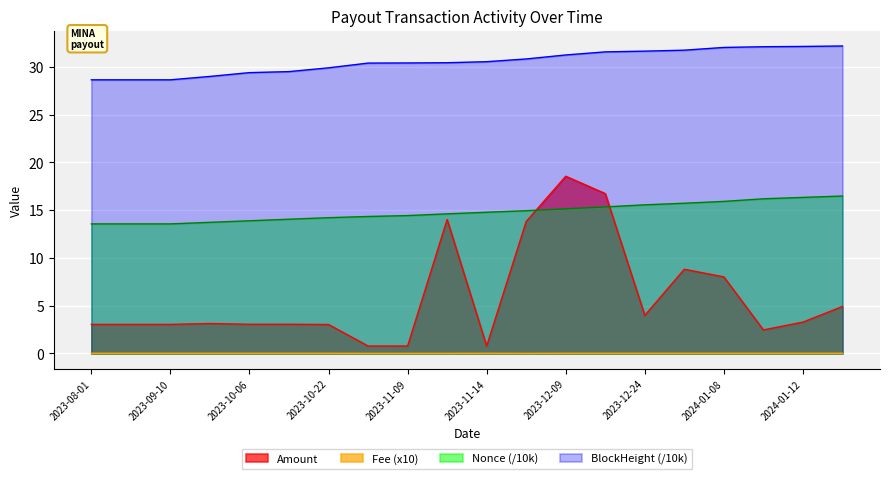

What is the difference between the Nonce_norm values at 2023-09-22 and 2024-01-11?

2.5